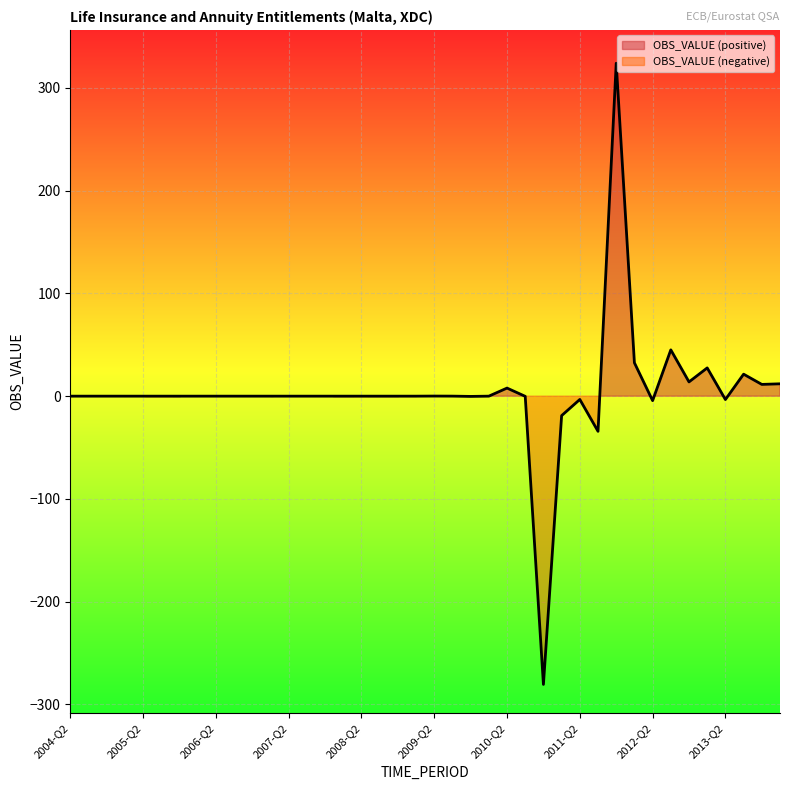

Reading left to right, what are all the values shown in this chart?

2004-Q2=-0.0	2004-Q3=0.0	2004-Q4=0.0	2005-Q1=0.0	2005-Q2=0.0	2005-Q3=-0.0	2005-Q4=0.0	2006-Q1=-0.0	2006-Q2=0.0	2006-Q3=0.0	2006-Q4=-0.0	2007-Q1=0.0	2007-Q2=-0.0	2007-Q3=-0.0	2007-Q4=-0.0	2008-Q1=0.0	2008-Q2=-0.0	2008-Q3=0.0	2008-Q4=0.0	2009-Q1=-0.0	2009-Q2=0.1	2009-Q3=0.0	2009-Q4=-0.3	2010-Q1=0.0	2010-Q2=7.9	2010-Q3=-0.2	2010-Q4=-280.6	2011-Q1=-19.0	2011-Q2=-3.2	2011-Q3=-34.2	2011-Q4=324.0	2012-Q1=32.5	2012-Q2=-4.4	2012-Q3=45.1	2012-Q4=13.9	2013-Q1=27.5	2013-Q2=-3.3	2013-Q3=21.4	2013-Q4=11.4	2014-Q1=12.0